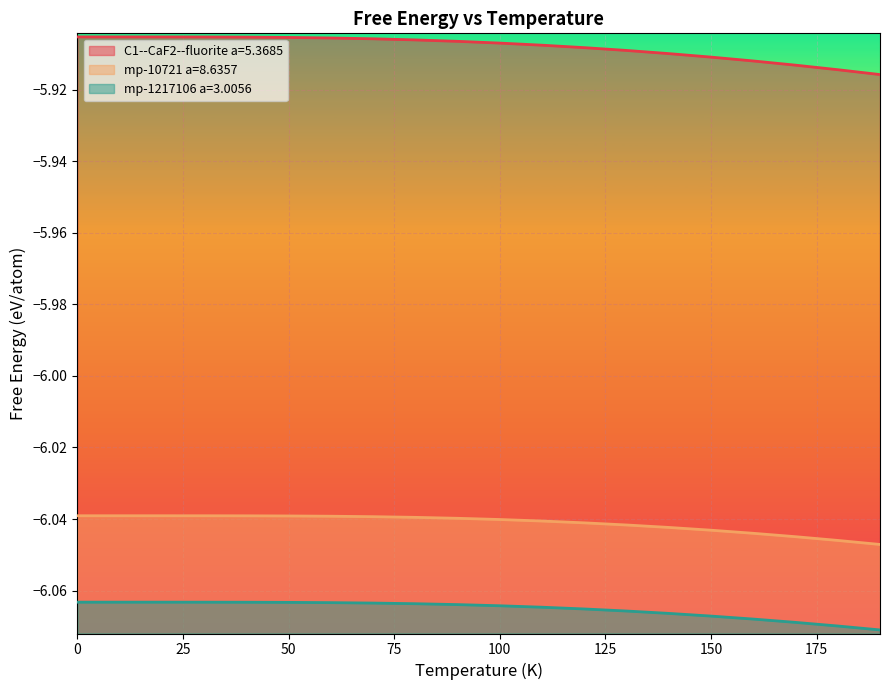

True or false: mp-10721 a=8.6357 and C1--CaF2--fluorite a=5.3685 cross at least once.

False